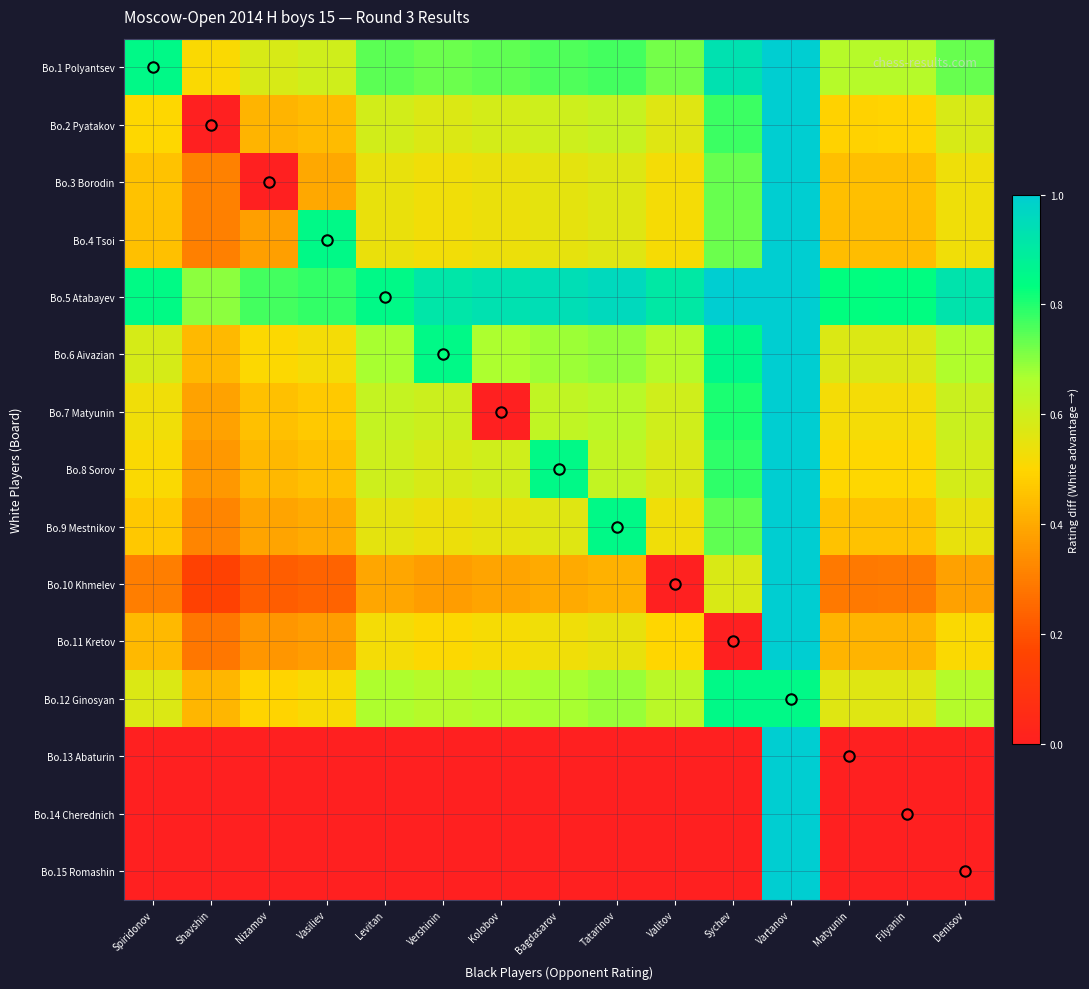

Reading left to right, list all the values displayed in this chart.

Bo.1 Polyantsev: Spiridonov=0.8	Shavshin=0.5	Nizamov=0.6	Vasiliev=0.6	Levitan=0.7	Vershinin=0.7	Kolobov=0.7	Bagdasarov=0.8	Tatarinov=0.8	Valitov=0.7	Sychev=0.9	Vartanov=1.0	Matyunin=0.6	Filyanin=0.6	Denisov=0.7
Bo.2 Pyatakov: Spiridonov=0.5	Shavshin=0.0	Nizamov=0.4	Vasiliev=0.4	Levitan=0.6	Vershinin=0.6	Kolobov=0.6	Bagdasarov=0.6	Tatarinov=0.6	Valitov=0.6	Sychev=0.8	Vartanov=1.0	Matyunin=0.5	Filyanin=0.5	Denisov=0.6
Bo.3 Borodin: Spiridonov=0.5	Shavshin=0.3	Nizamov=0.0	Vasiliev=0.4	Levitan=0.5	Vershinin=0.5	Kolobov=0.5	Bagdasarov=0.6	Tatarinov=0.6	Valitov=0.5	Sychev=0.7	Vartanov=1.0	Matyunin=0.4	Filyanin=0.4	Denisov=0.5
Bo.4 Tsoi: Spiridonov=0.5	Shavshin=0.3	Nizamov=0.4	Vasiliev=0.8	Levitan=0.5	Vershinin=0.5	Kolobov=0.5	Bagdasarov=0.6	Tatarinov=0.6	Valitov=0.5	Sychev=0.7	Vartanov=1.0	Matyunin=0.4	Filyanin=0.4	Denisov=0.5
Bo.5 Atabayev: Spiridonov=0.8	Shavshin=0.7	Nizamov=0.8	Vasiliev=0.8	Levitan=0.8	Vershinin=0.9	Kolobov=0.9	Bagdasarov=0.9	Tatarinov=1.0	Valitov=0.9	Sychev=1.0	Vartanov=1.0	Matyunin=0.8	Filyanin=0.8	Denisov=0.9
Bo.6 Aivazian: Spiridonov=0.6	Shavshin=0.4	Nizamov=0.5	Vasiliev=0.5	Levitan=0.7	Vershinin=0.8	Kolobov=0.7	Bagdasarov=0.7	Tatarinov=0.7	Valitov=0.6	Sychev=0.9	Vartanov=1.0	Matyunin=0.6	Filyanin=0.6	Denisov=0.7
Bo.7 Matyunin: Spiridonov=0.5	Shavshin=0.4	Nizamov=0.5	Vasiliev=0.5	Levitan=0.6	Vershinin=0.6	Kolobov=0.0	Bagdasarov=0.6	Tatarinov=0.6	Valitov=0.6	Sychev=0.8	Vartanov=1.0	Matyunin=0.5	Filyanin=0.5	Denisov=0.6
Bo.8 Sorov: Spiridonov=0.5	Shavshin=0.4	Nizamov=0.4	Vasiliev=0.5	Levitan=0.6	Vershinin=0.6	Kolobov=0.6	Bagdasarov=0.8	Tatarinov=0.6	Valitov=0.6	Sychev=0.8	Vartanov=1.0	Matyunin=0.5	Filyanin=0.5	Denisov=0.6
Bo.9 Mestnikov: Spiridonov=0.5	Shavshin=0.3	Nizamov=0.4	Vasiliev=0.4	Levitan=0.6	Vershinin=0.5	Kolobov=0.6	Bagdasarov=0.6	Tatarinov=0.8	Valitov=0.5	Sychev=0.7	Vartanov=1.0	Matyunin=0.5	Filyanin=0.5	Denisov=0.5
Bo.10 Khmelev: Spiridonov=0.3	Shavshin=0.2	Nizamov=0.2	Vasiliev=0.2	Levitan=0.4	Vershinin=0.4	Kolobov=0.4	Bagdasarov=0.4	Tatarinov=0.4	Valitov=0.0	Sychev=0.6	Vartanov=1.0	Matyunin=0.3	Filyanin=0.3	Denisov=0.4
Bo.11 Kretov: Spiridonov=0.4	Shavshin=0.3	Nizamov=0.4	Vasiliev=0.4	Levitan=0.5	Vershinin=0.5	Kolobov=0.5	Bagdasarov=0.5	Tatarinov=0.5	Valitov=0.5	Sychev=0.0	Vartanov=1.0	Matyunin=0.4	Filyanin=0.4	Denisov=0.5
Bo.12 Ginosyan: Spiridonov=0.6	Shavshin=0.4	Nizamov=0.5	Vasiliev=0.5	Levitan=0.7	Vershinin=0.6	Kolobov=0.7	Bagdasarov=0.7	Tatarinov=0.7	Valitov=0.6	Sychev=0.8	Vartanov=0.8	Matyunin=0.6	Filyanin=0.6	Denisov=0.7
Bo.13 Abaturin: Spiridonov=0.0	Shavshin=0.0	Nizamov=0.0	Vasiliev=0.0	Levitan=0.0	Vershinin=0.0	Kolobov=0.0	Bagdasarov=0.0	Tatarinov=0.0	Valitov=0.0	Sychev=0.0	Vartanov=1.0	Matyunin=0.0	Filyanin=0.0	Denisov=0.0
Bo.14 Cherednich: Spiridonov=0.0	Shavshin=0.0	Nizamov=0.0	Vasiliev=0.0	Levitan=0.0	Vershinin=0.0	Kolobov=0.0	Bagdasarov=0.0	Tatarinov=0.0	Valitov=0.0	Sychev=0.0	Vartanov=1.0	Matyunin=0.0	Filyanin=0.0	Denisov=0.0
Bo.15 Romashin: Spiridonov=0.0	Shavshin=0.0	Nizamov=0.0	Vasiliev=0.0	Levitan=0.0	Vershinin=0.0	Kolobov=0.0	Bagdasarov=0.0	Tatarinov=0.0	Valitov=0.0	Sychev=0.0	Vartanov=1.0	Matyunin=0.0	Filyanin=0.0	Denisov=0.0